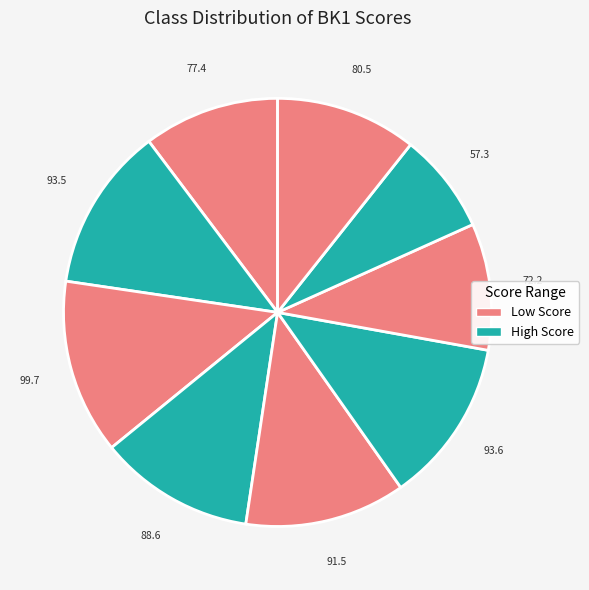

How many slices are in this pie chart?

9